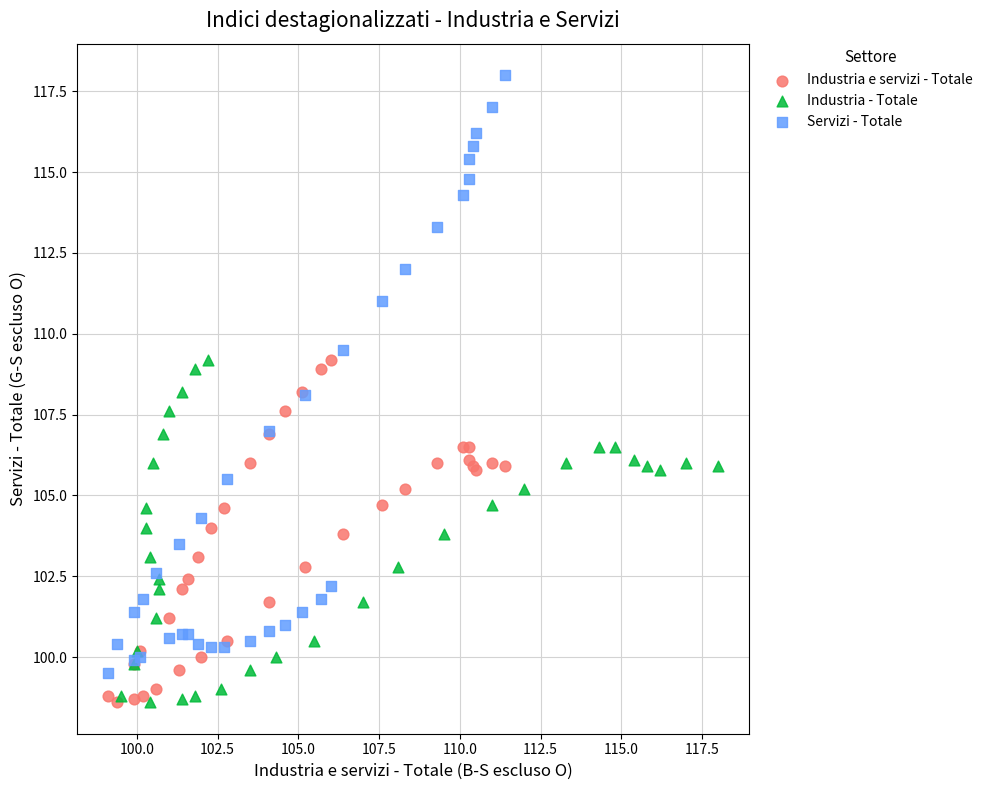

Which series reaches the maximum Y coordinate?

Servizi - Totale